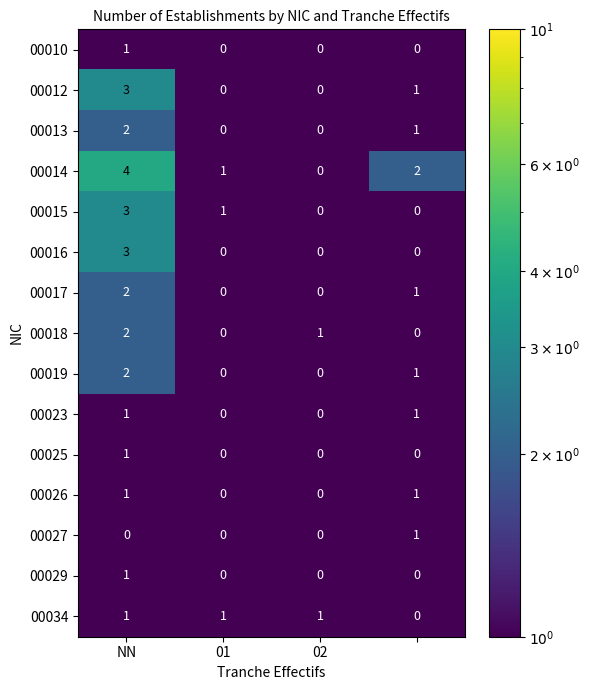

What is the highest value of the 00014 series?

4